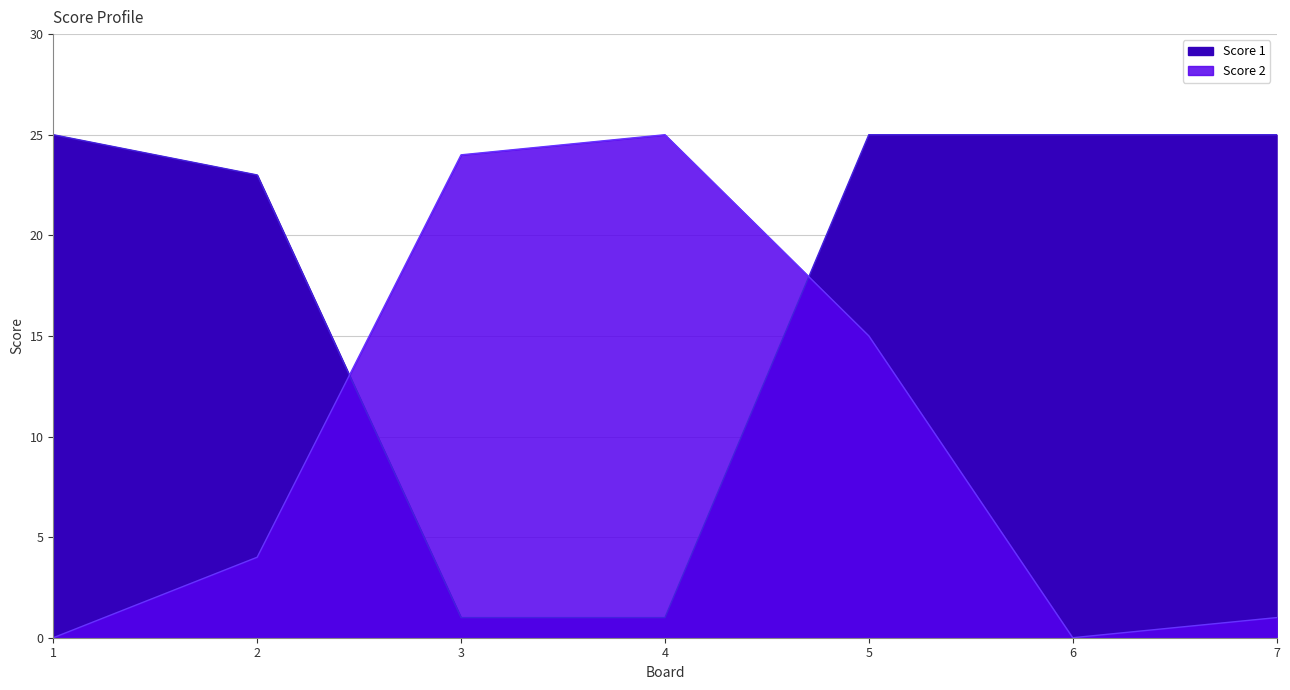

At which category is the sum across all series the highest?

5